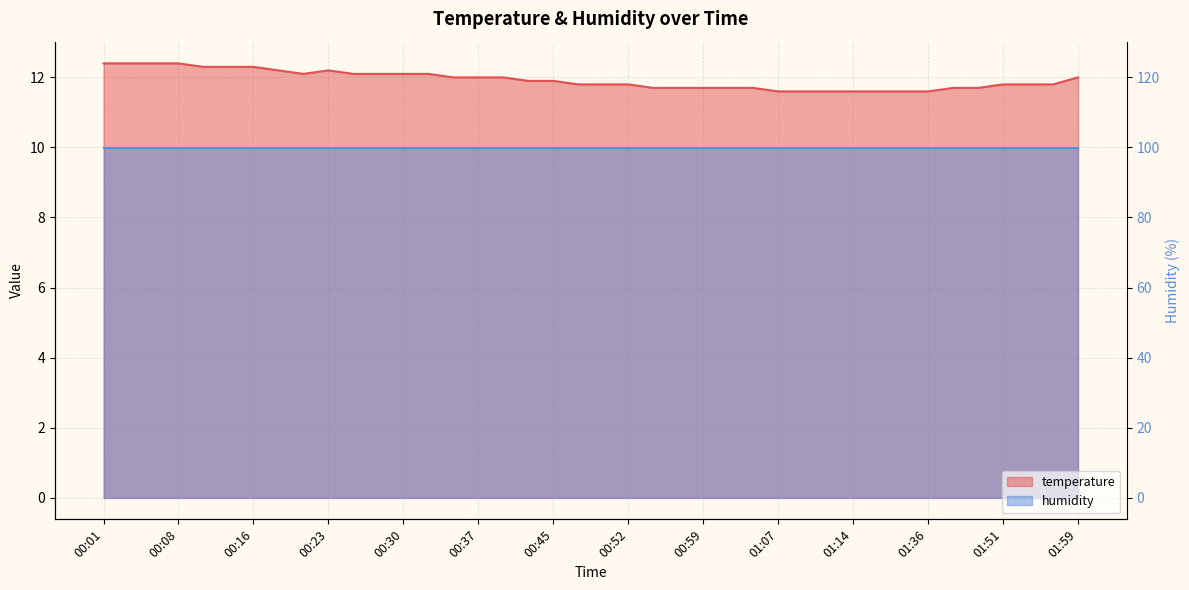

What is the label of the 40th point from the right?

00:01